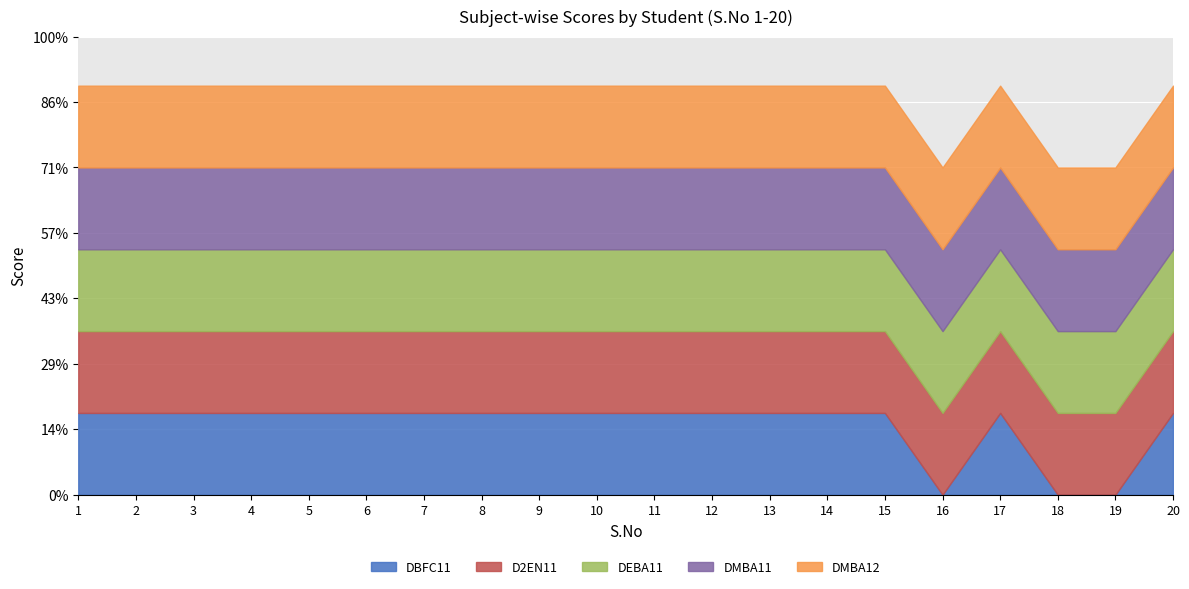

True or false: DMBA11 has more than 1 interior local peaks.

False